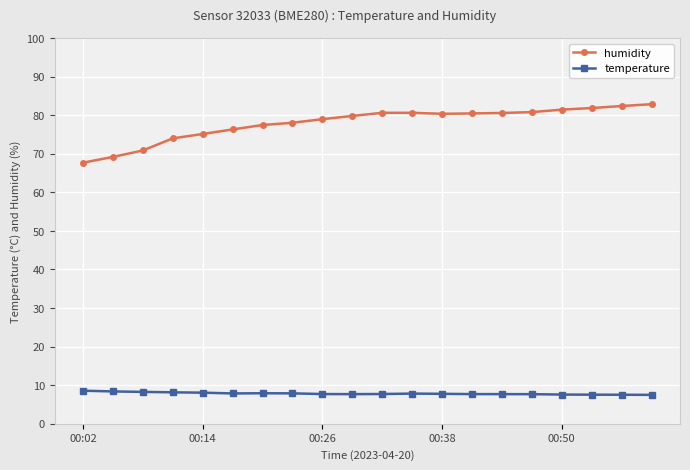

True or false: humidity and temperature cross at least once.

False